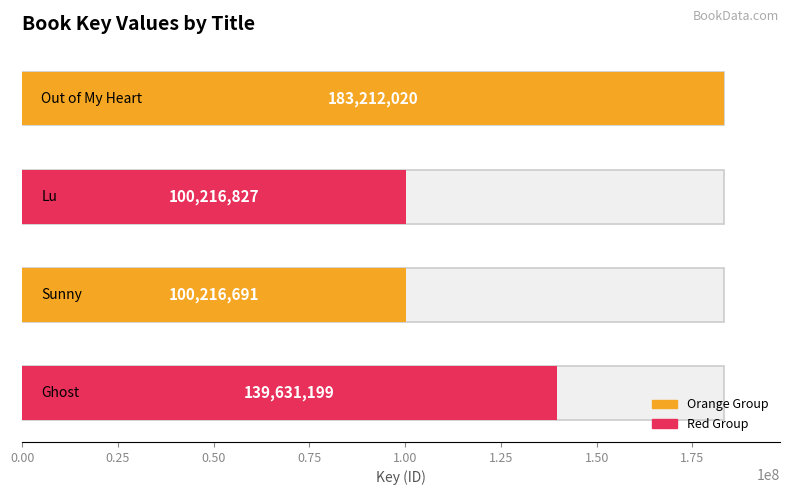

Approximately how many times larger is the value at 0.00 compared to 0.25?

1.8